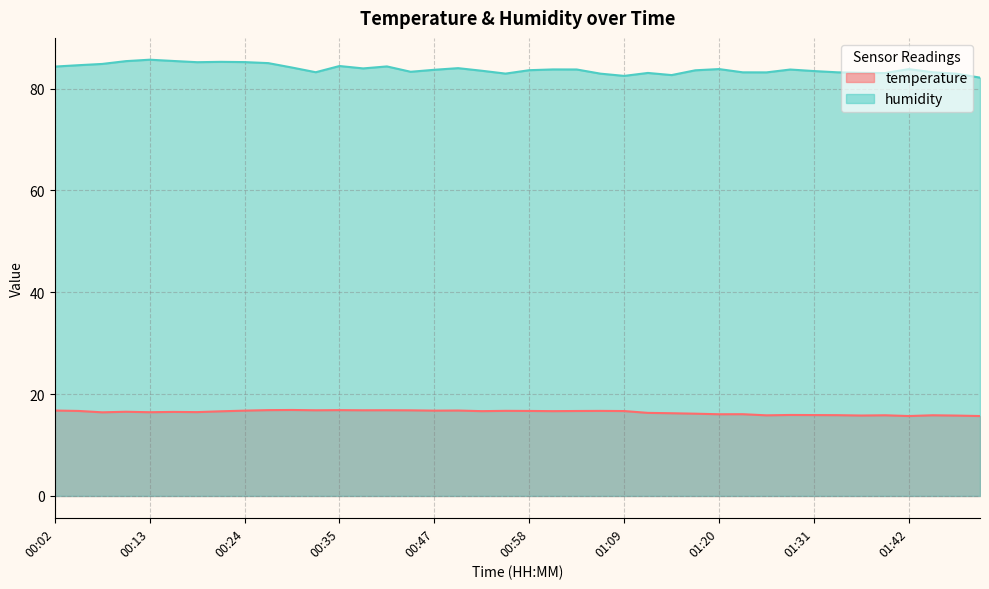

Rank the series at 01:34 from highest to lowest value.

humidity, temperature